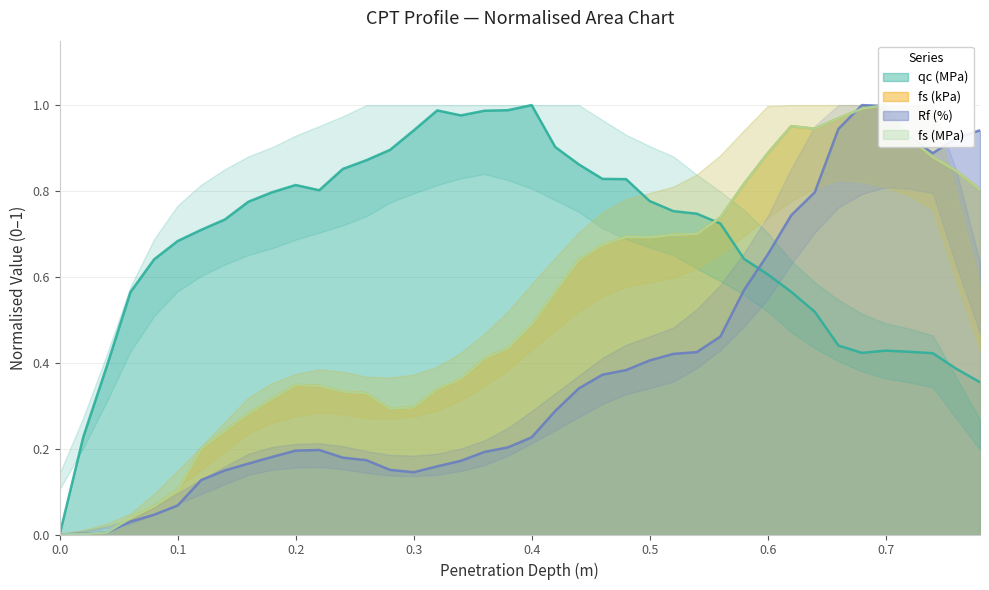

Reading left to right, extract all data points from this chart.

qc: 0.0	0.2	0.4	0.6	0.6	0.7	0.7	0.7	0.8	0.8	0.8	0.8	0.9	0.9	0.9	0.9	1.0	1.0	1.0	1.0	1.0	0.9	0.9	0.8	0.8	0.8	0.8	0.7	0.7	0.6	0.6	0.6	0.5	0.4	0.4	0.4	0.4	0.4	0.4	0.4
fs_kpa: 0.0	0.0	0.0	0.0	0.1	0.1	0.2	0.2	0.3	0.3	0.3	0.3	0.3	0.3	0.3	0.3	0.3	0.4	0.4	0.4	0.5	0.6	0.6	0.7	0.7	0.7	0.7	0.7	0.7	0.8	0.9	1.0	0.9	1.0	1.0	1.0	0.9	0.9	0.8	0.8
Rf: 0.0	0.0	0.0	0.0	0.0	0.1	0.1	0.1	0.2	0.2	0.2	0.2	0.2	0.2	0.2	0.1	0.2	0.2	0.2	0.2	0.2	0.3	0.3	0.4	0.4	0.4	0.4	0.4	0.5	0.6	0.7	0.7	0.8	0.9	1.0	1.0	0.9	0.9	0.9	0.9
fs_mpa: 0.0	0.0	0.0	0.0	0.1	0.1	0.2	0.2	0.3	0.3	0.3	0.3	0.3	0.3	0.3	0.3	0.3	0.4	0.4	0.4	0.5	0.6	0.6	0.7	0.7	0.7	0.7	0.7	0.7	0.8	0.9	1.0	0.9	1.0	1.0	1.0	0.9	0.9	0.8	0.8